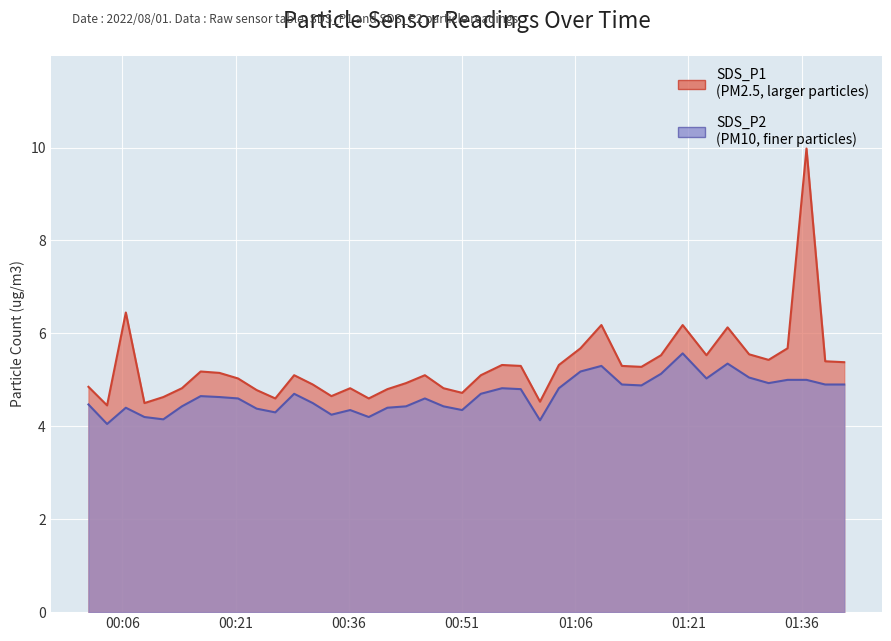

Is the value of SDS_P1 at 2022/08/01 00:11:26 greater than the value of SDS_P2 at 2022/08/01 00:13:54?

Yes